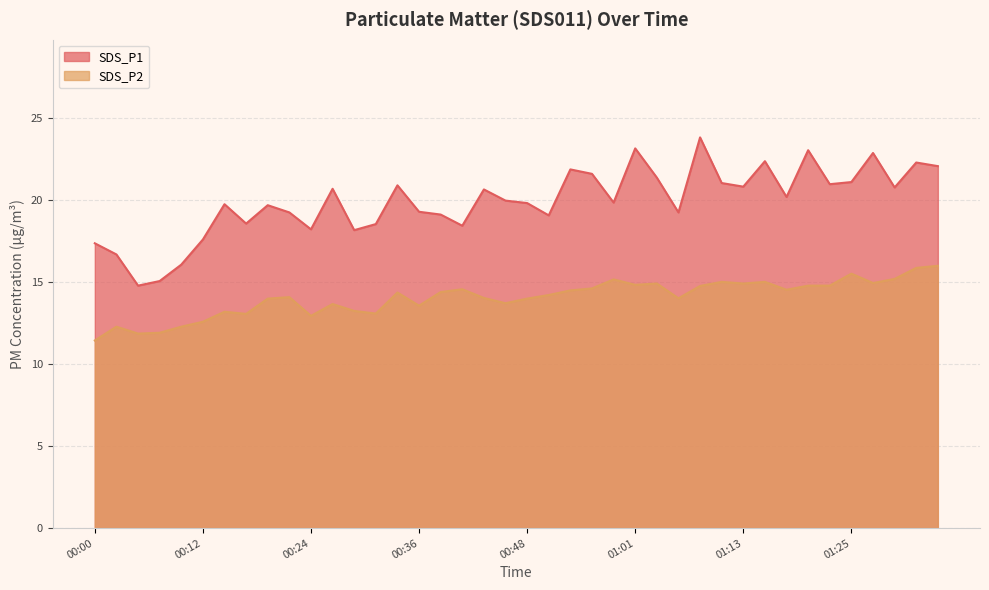

What is the total value across all series at 00:46?

33.6